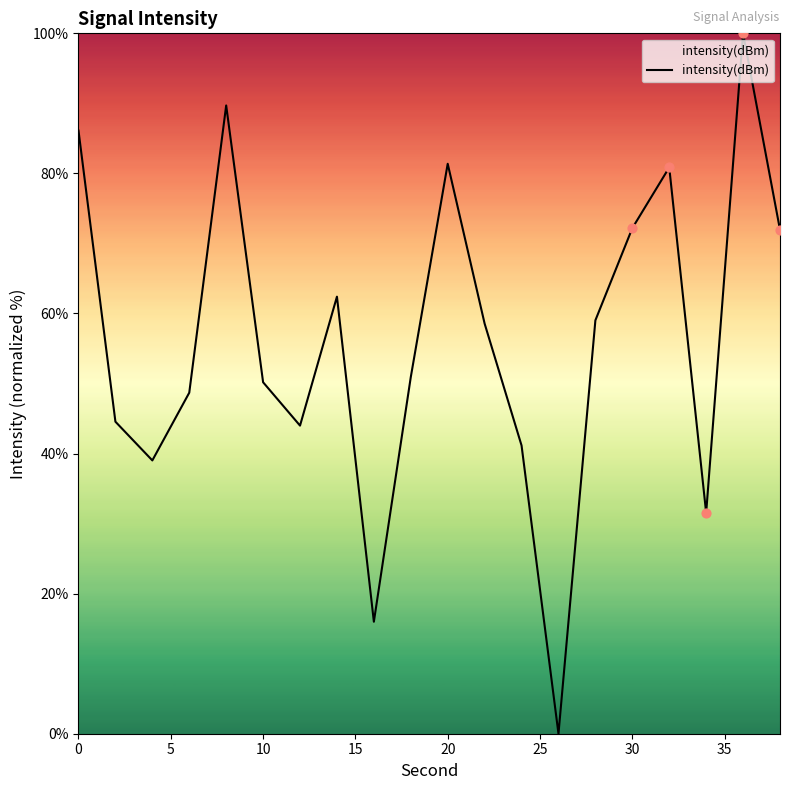

What is the maximum value shown in the chart?

100.0